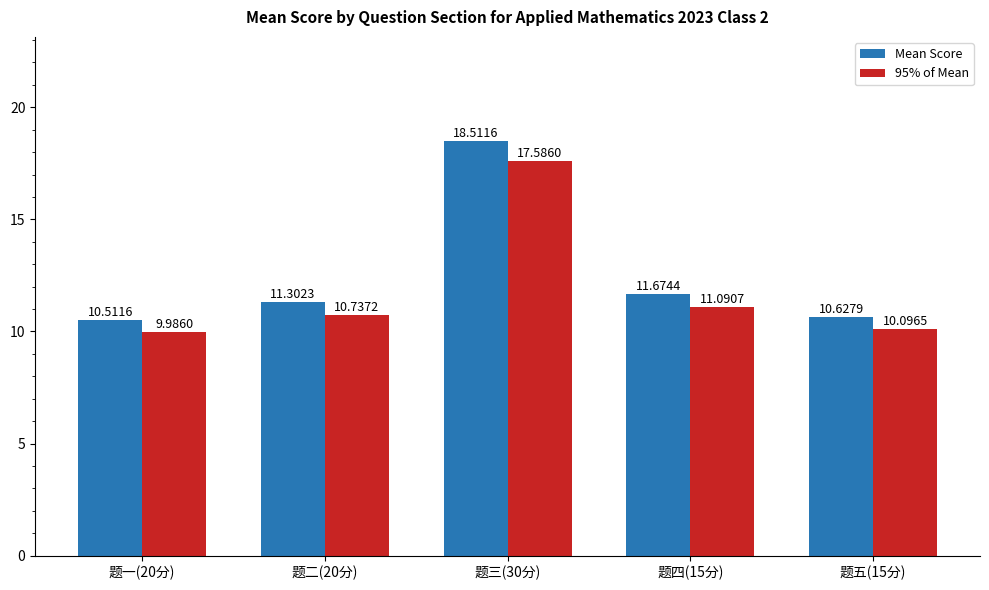

List the labels in order of 95% of Mean value, largest first.

题三(30分), 题四(15分), 题二(20分), 题五(15分), 题一(20分)